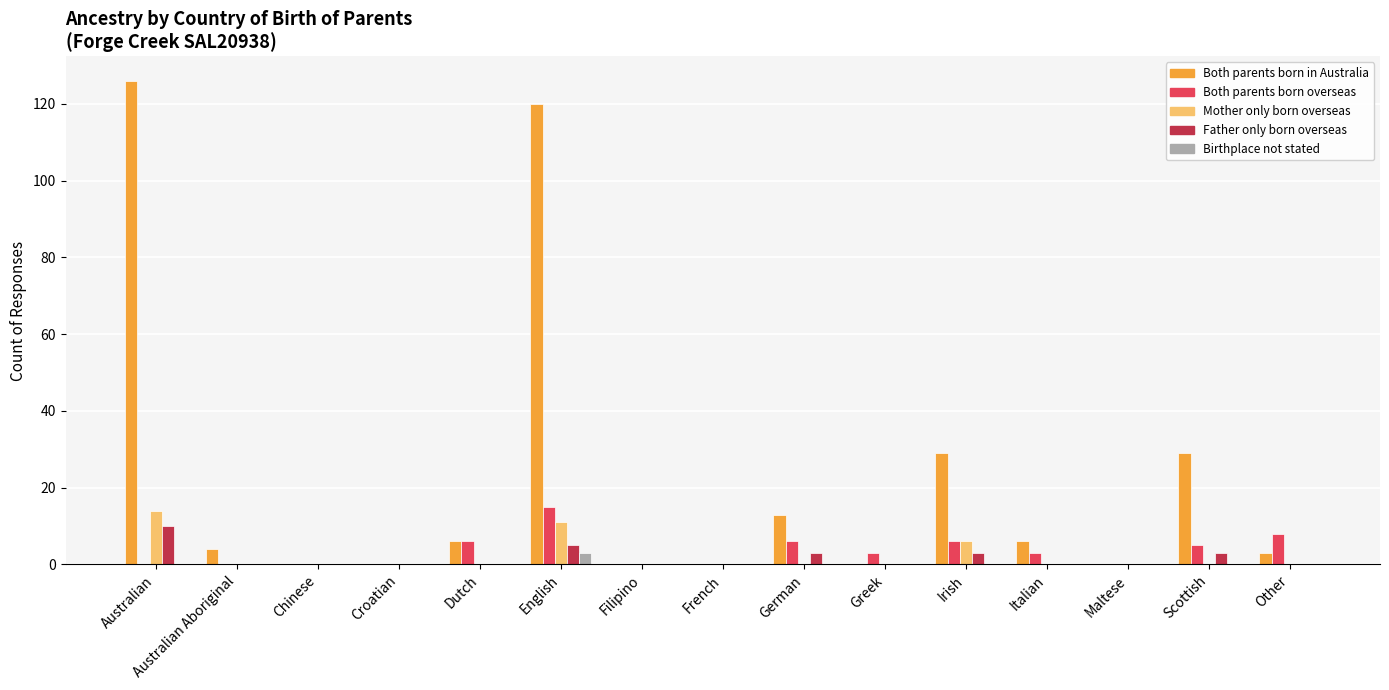

How many series are shown in this chart?

5